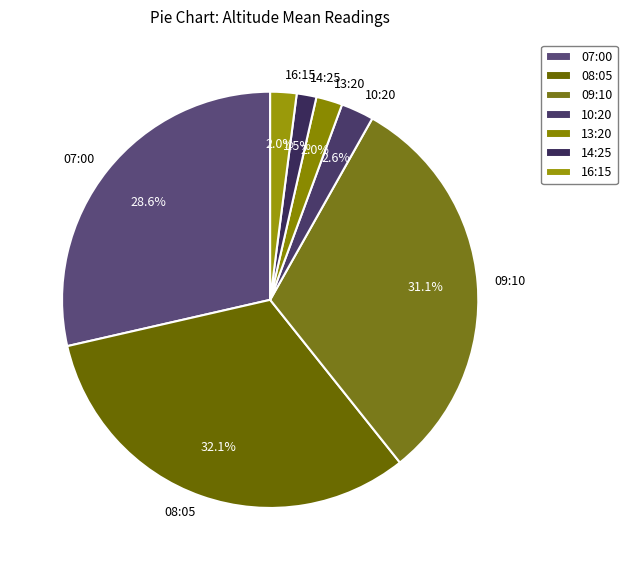

To the nearest percent, what portion does 08:05 represent?

32%